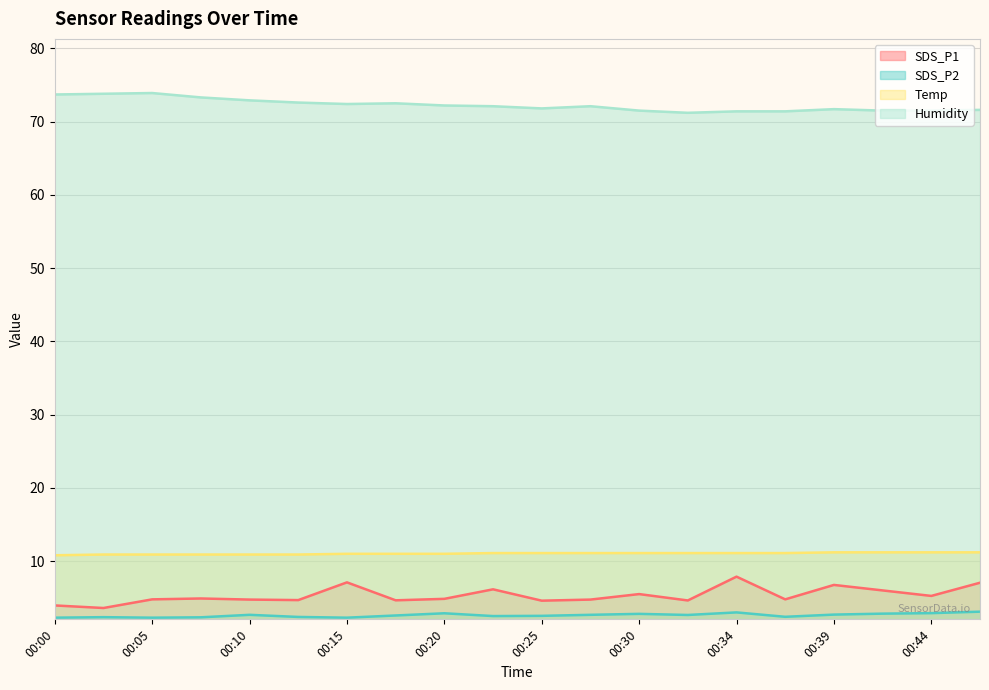

Which label corresponds to the smallest value in the chart?

00:00